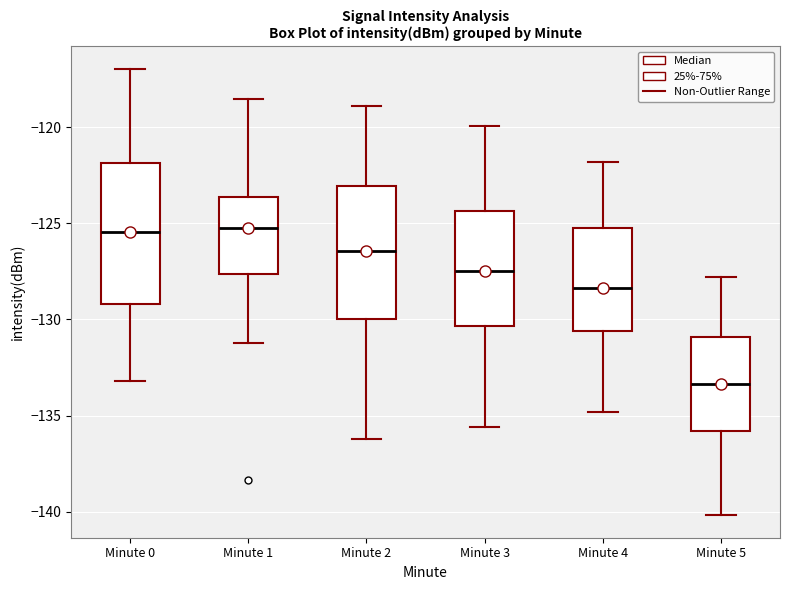

Reading left to right, transcribe this box plot: for each box, give where its median line is, the range the box spans, and where its two whiskers end, as read against the y-axis. The values are not printed on the chart, so give them approximately, as read against the axis.

Minute 0: median -125.5, box -129.0 to -122.0, whiskers -133.0 to -117.0
Minute 1: median -125.0, box -127.5 to -123.5, whiskers -131.0 to -118.5
Minute 2: median -126.5, box -130.0 to -123.0, whiskers -136.0 to -119.0
Minute 3: median -127.5, box -130.5 to -124.5, whiskers -135.5 to -120.0
Minute 4: median -128.5, box -130.5 to -125.0, whiskers -135.0 to -122.0
Minute 5: median -133.5, box -136.0 to -131.0, whiskers -140.0 to -128.0